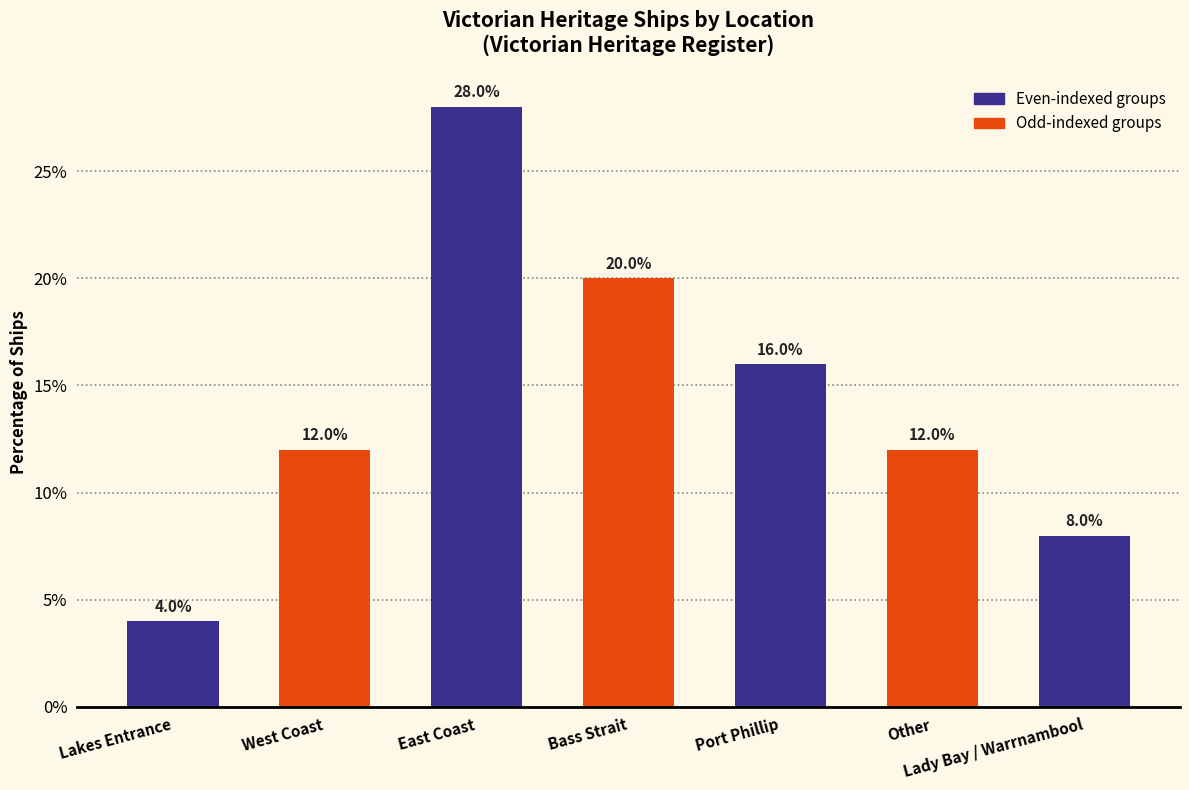

How many bars are there in total?

7